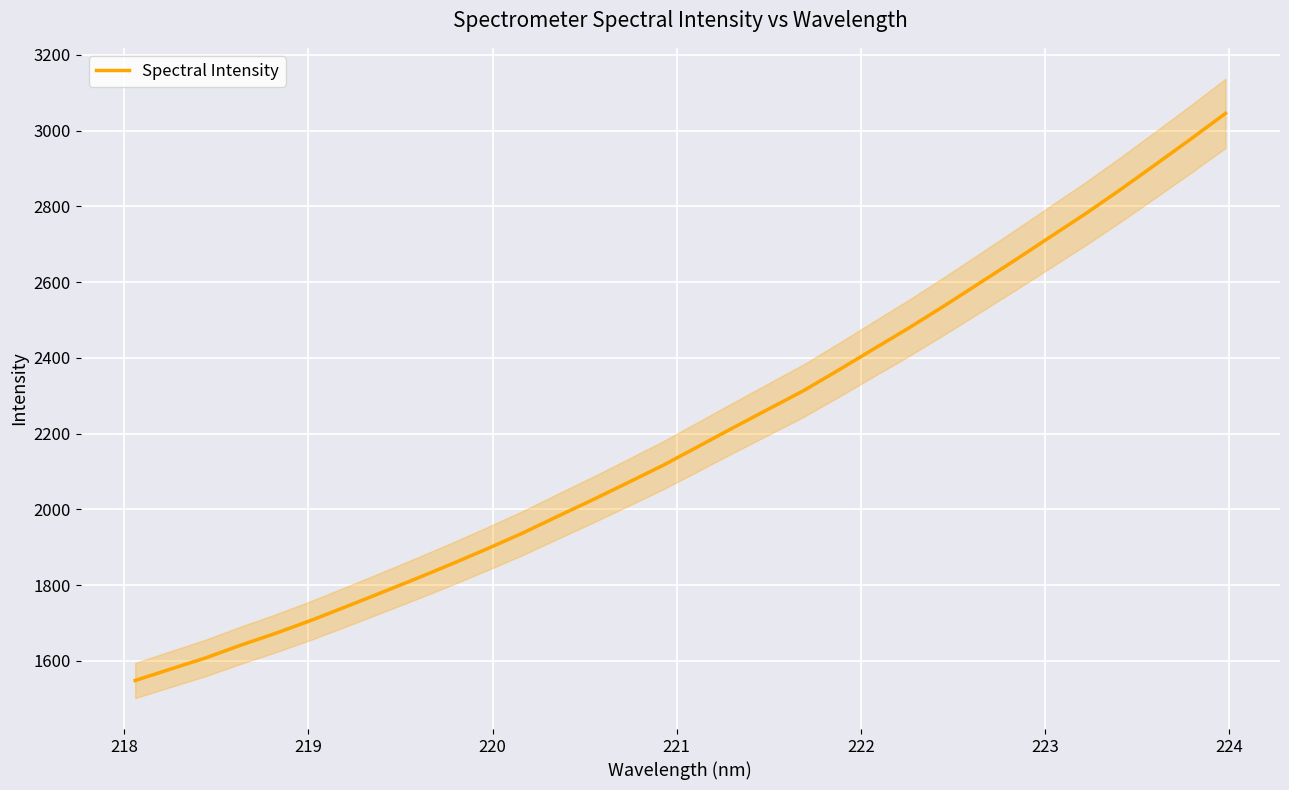

What is the minimum value for Spectral Intensity?

1547.9